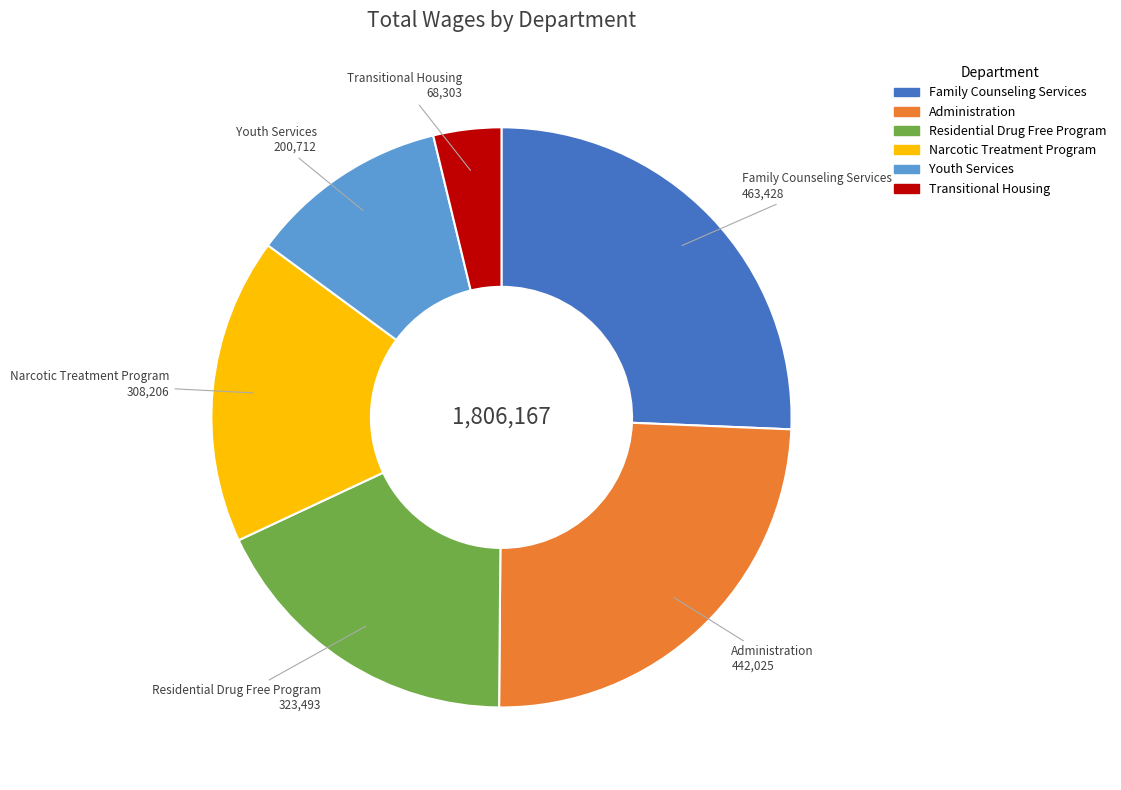

Is Residential Drug Free Program the majority of the pie?

No